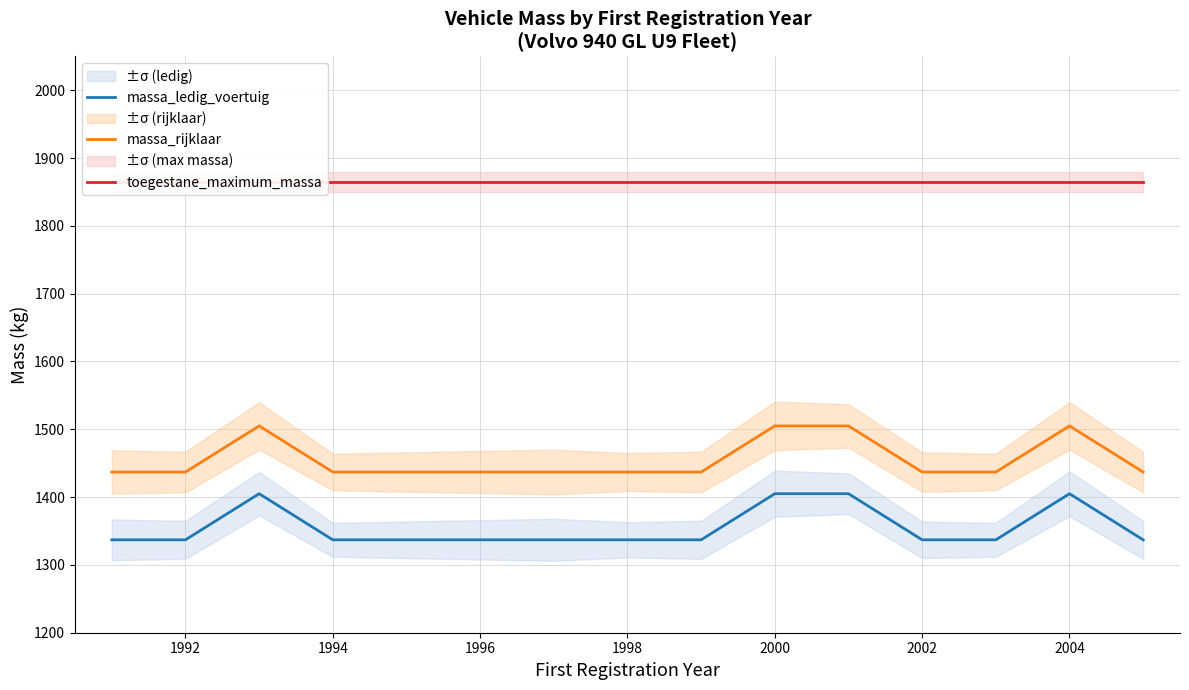

True or false: massa_rijklaar and toegestane_maximum_massa intersect in this chart.

False